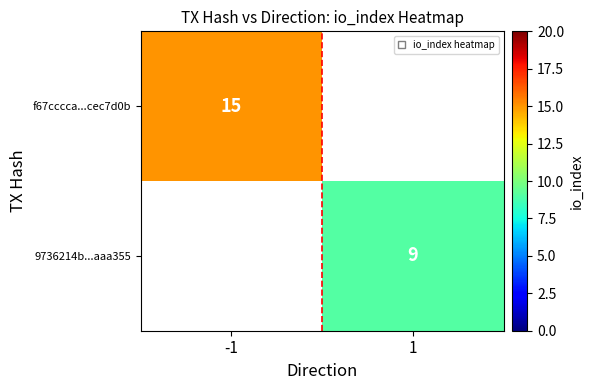

Is it true that 9736214b...aaa355 equals 9 at 1?

True